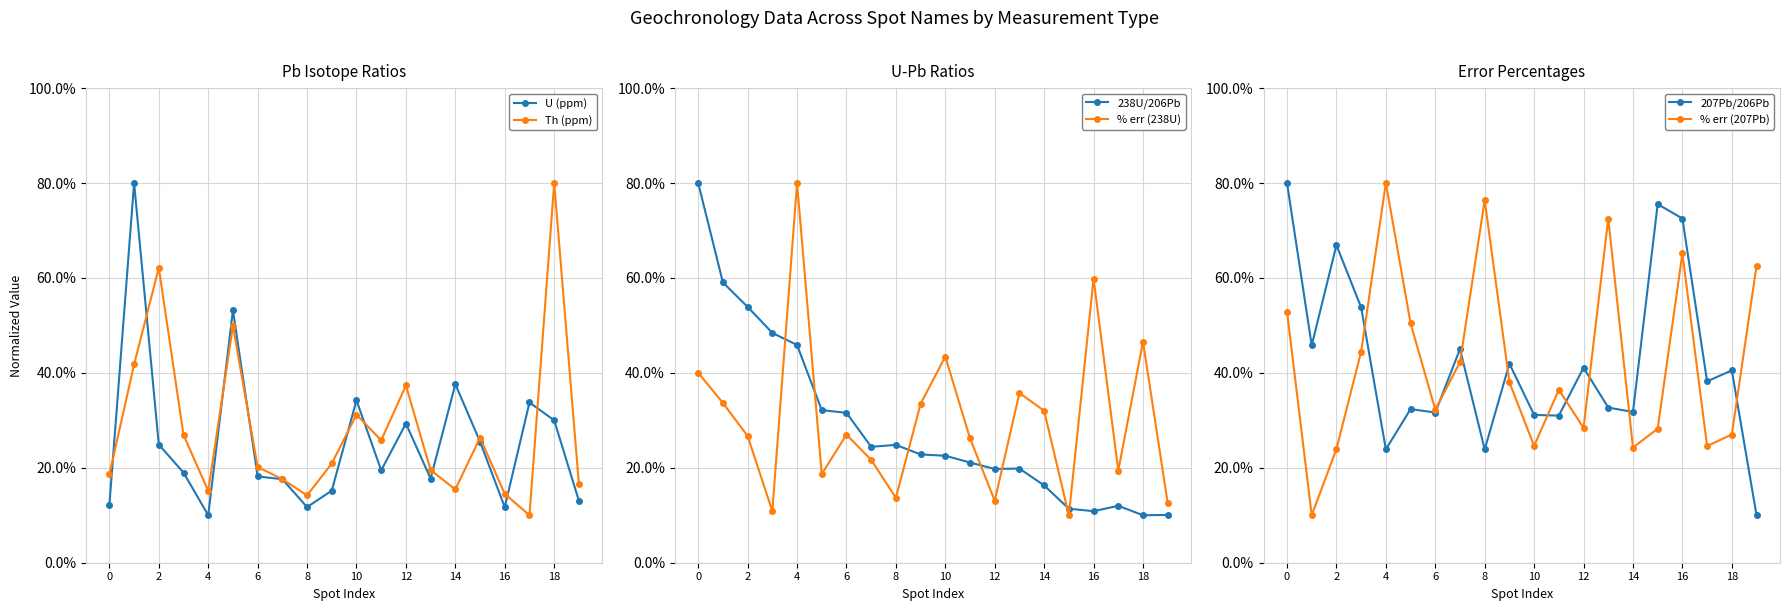

In % err (207Pb), how many points are lower than both neighbors (excluding endpoints)?

6